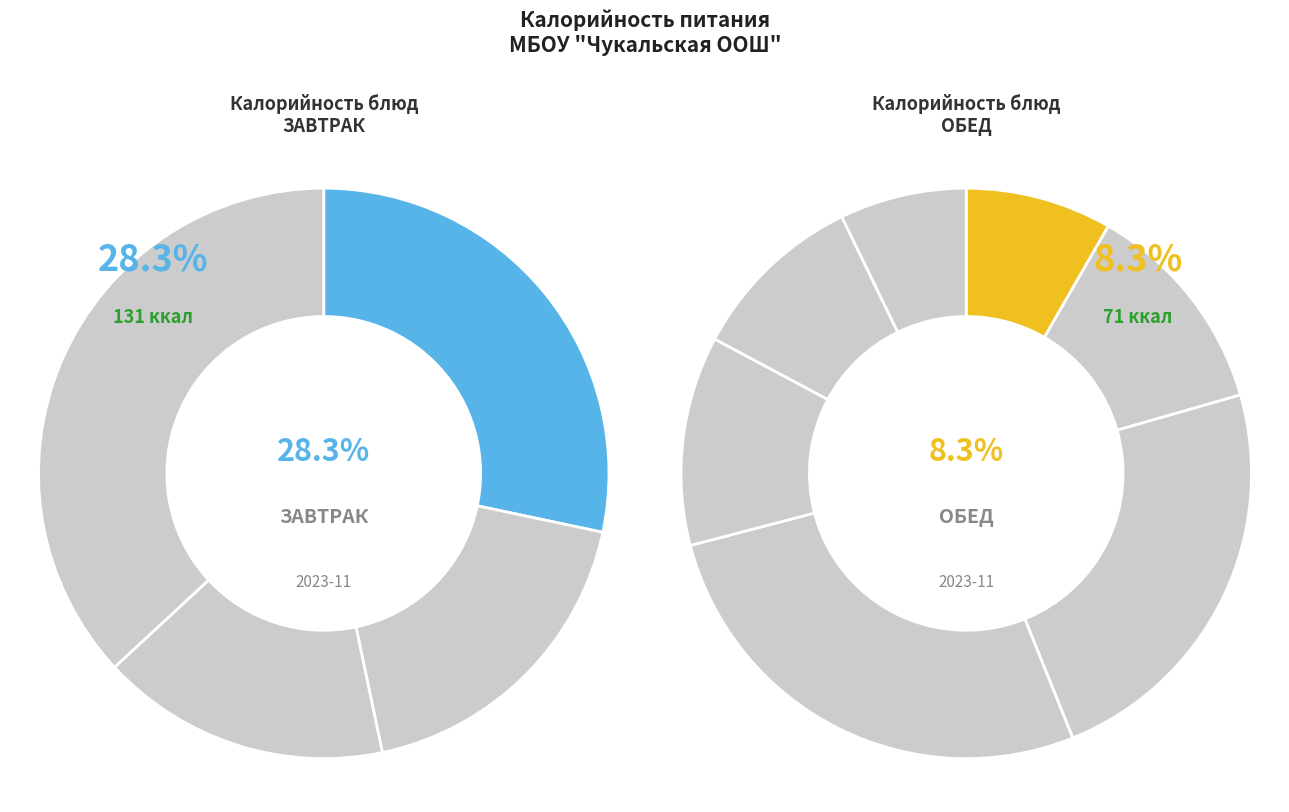

Do Хлеб ржаной and Хлеб пшеничный (обед) together represent more than half of the pie?

No